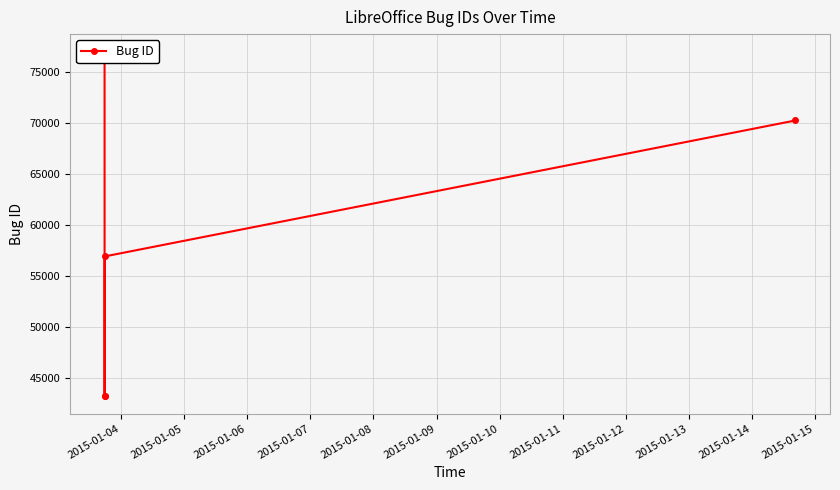

True or false: there are more than 2 points higher than both neighbors.

False